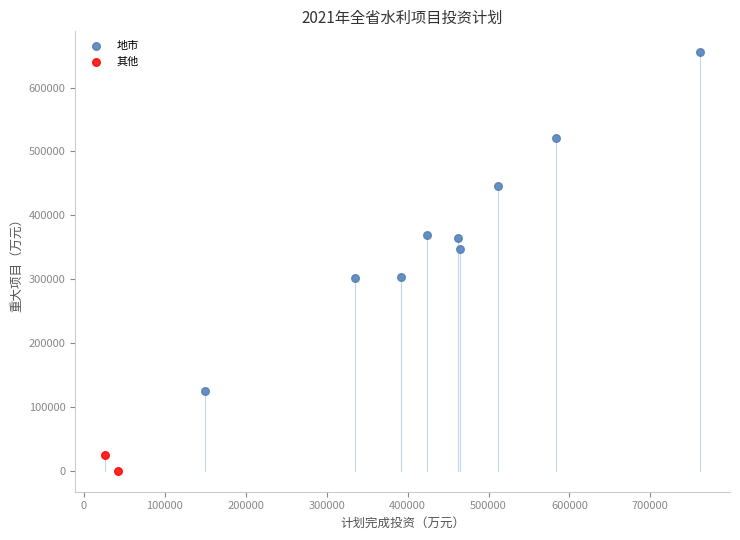

Which series has the widest spread of Y values?

地市